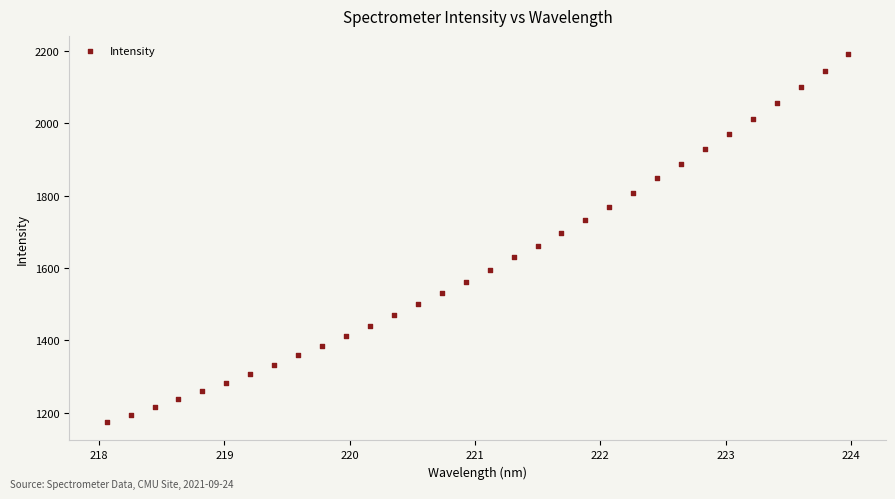

What is the range of Y values (max minus min)?

1017.7